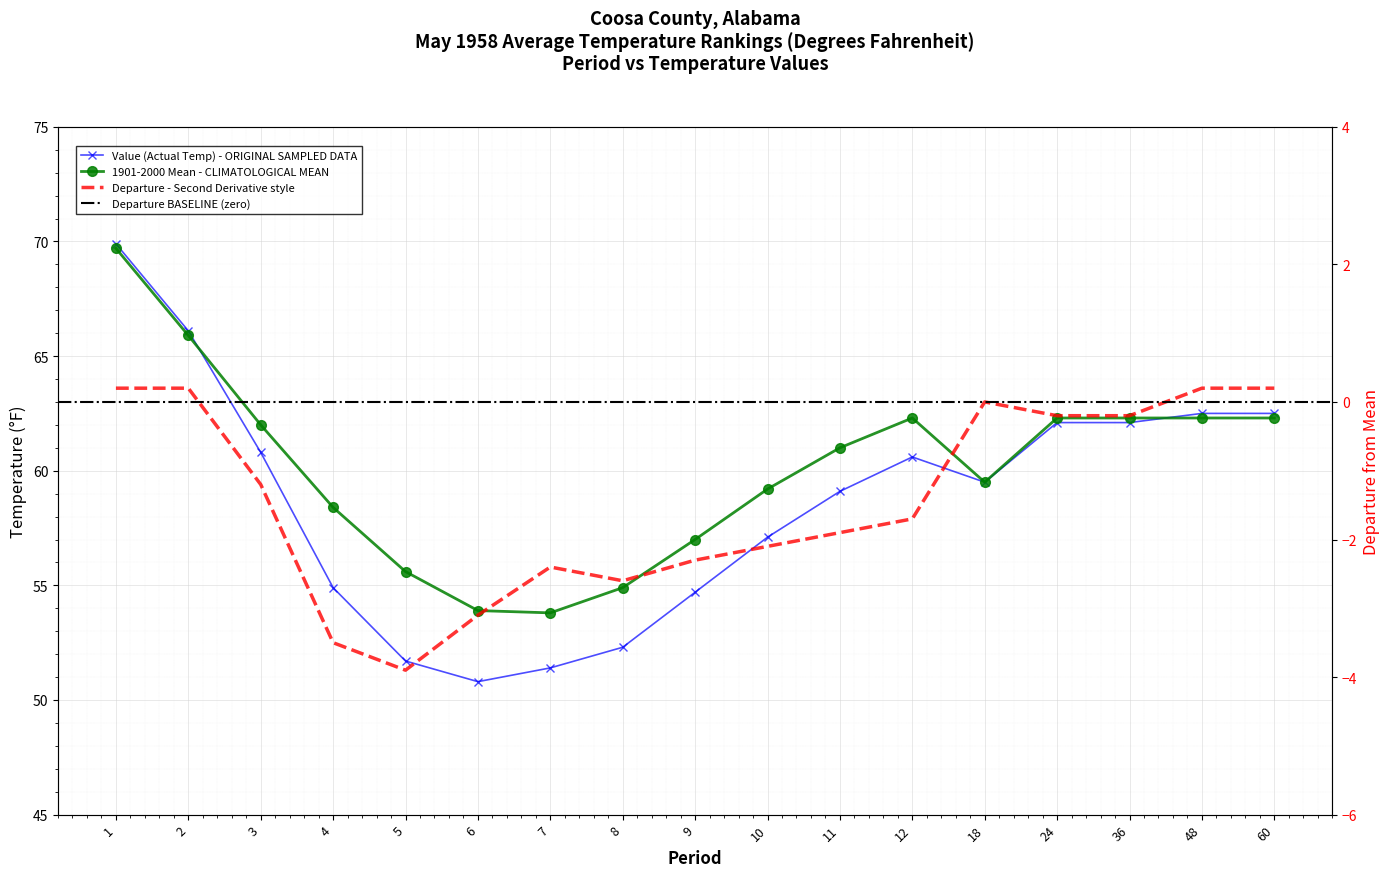

Rank the series by their maximum value, from highest to lowest.

Value (Actual Temp), 1901-2000 Mean, Departure